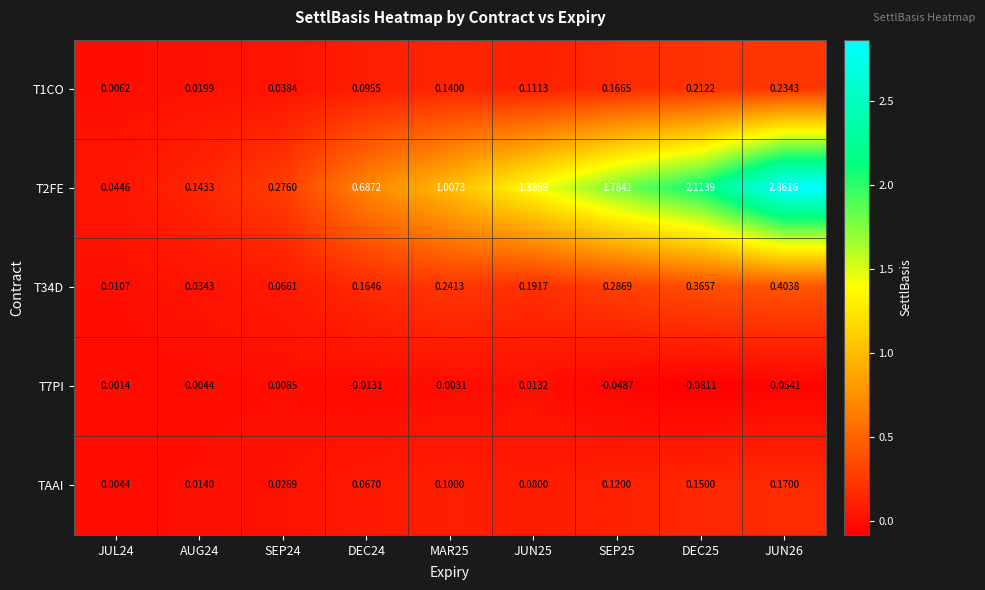

Is the value of T1CO at JUN26 greater than the value of TAAI at SEP25?

Yes